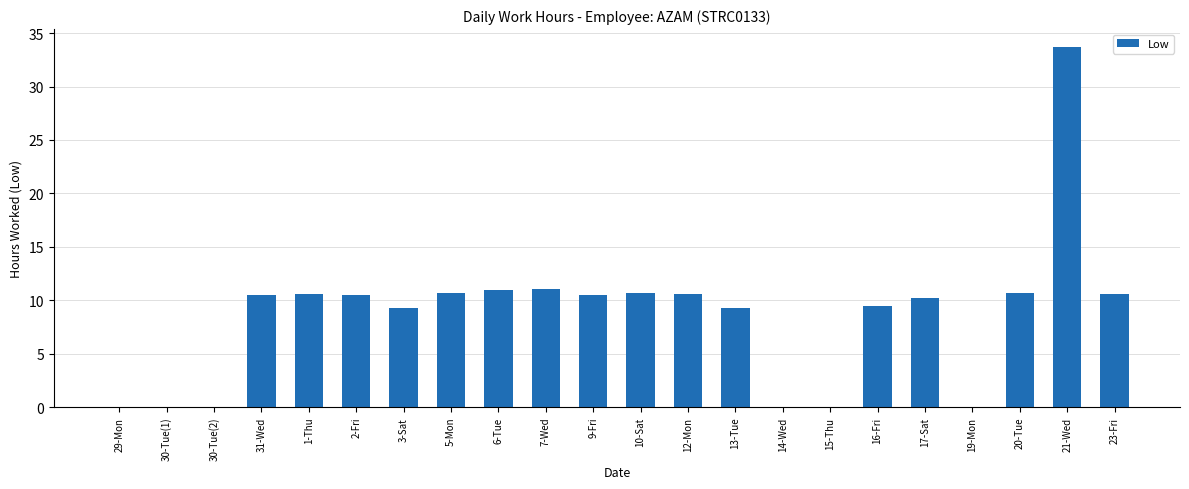

Are the bars grouped side by side (vs. stacked)?

No